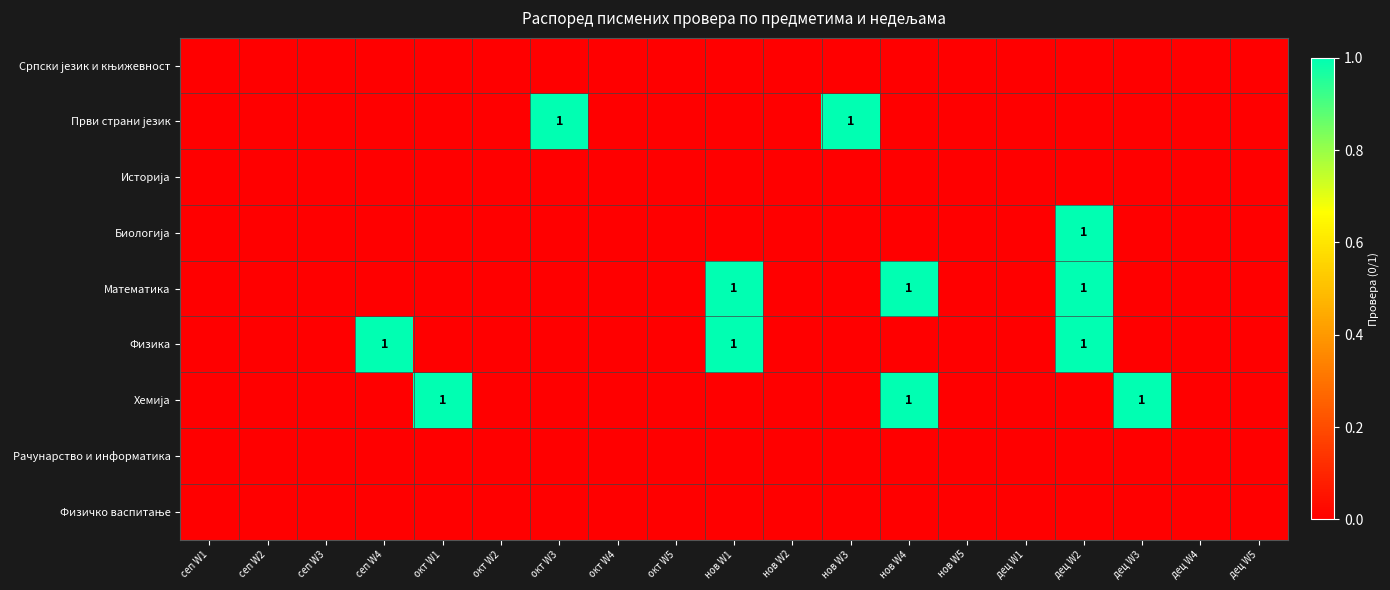

Is it true that Математика equals 0 at нов W1?

False